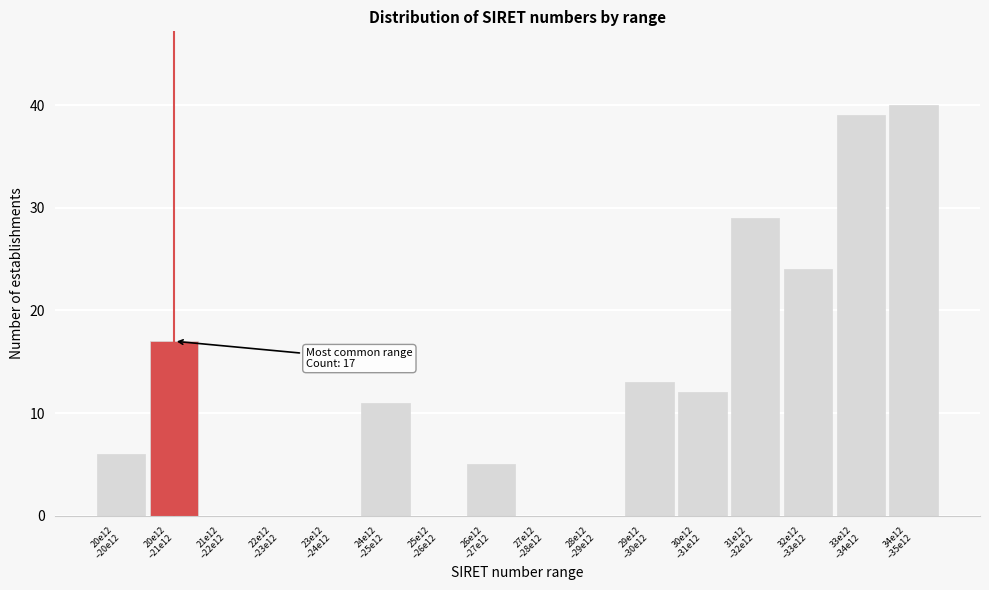

What is the maximum value shown in the chart?

40